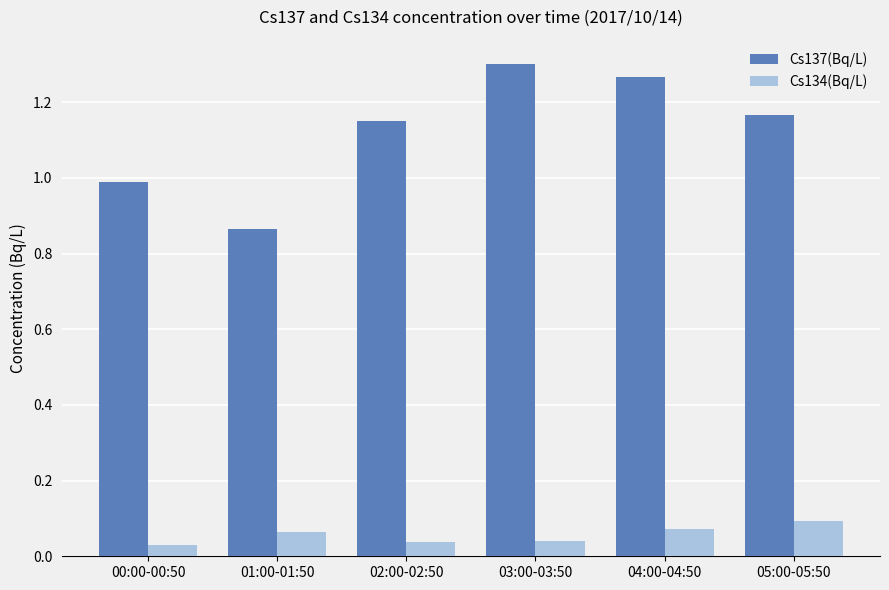

What is the difference between the Cs137(Bq/L) values at 00:00-00:50 and 03:00-03:50?

0.3